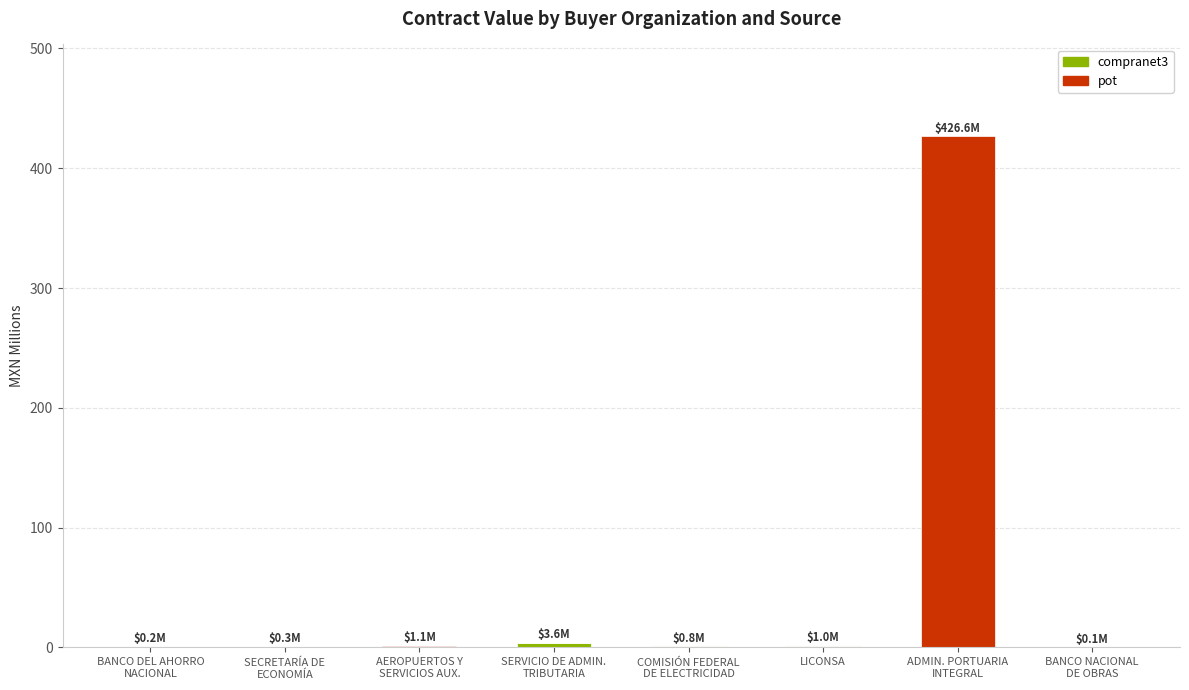

Does the chart contain stacked bars?

Yes